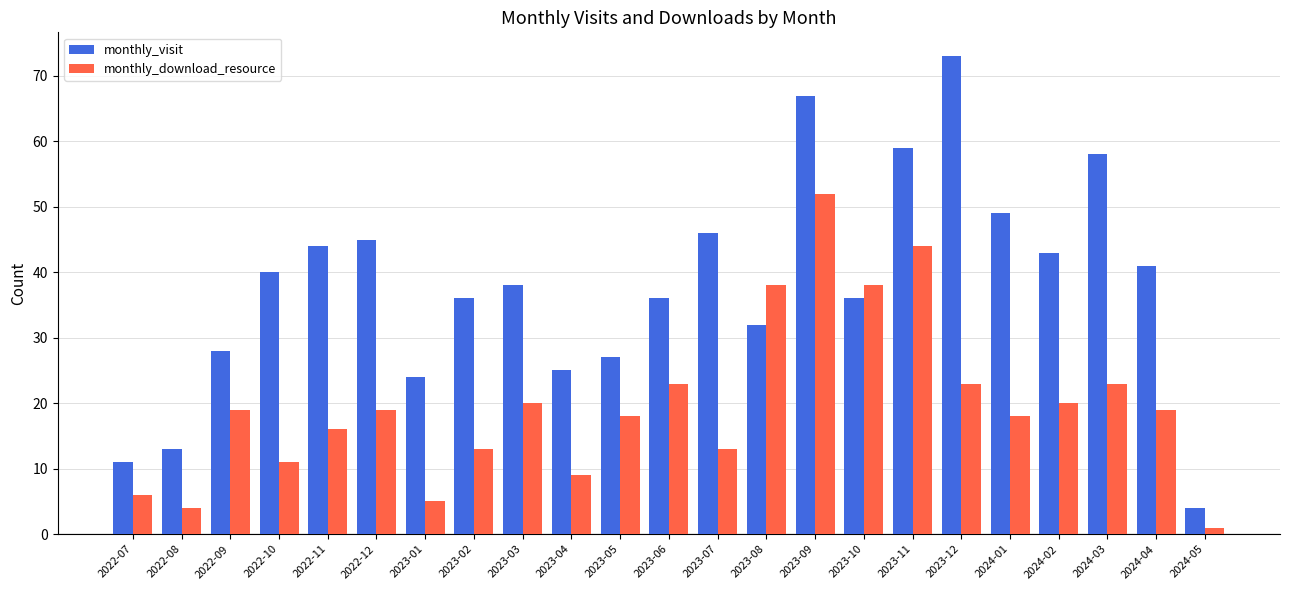

What is the label of the 1st bar from the right?

2024-05